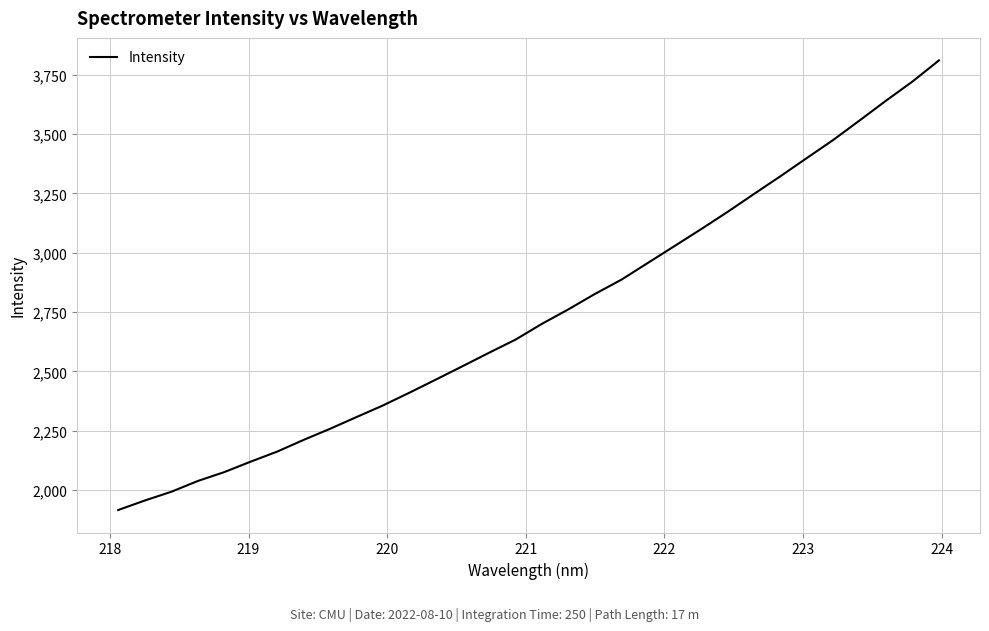

What is the difference between the maximum and minimum values?

1894.7